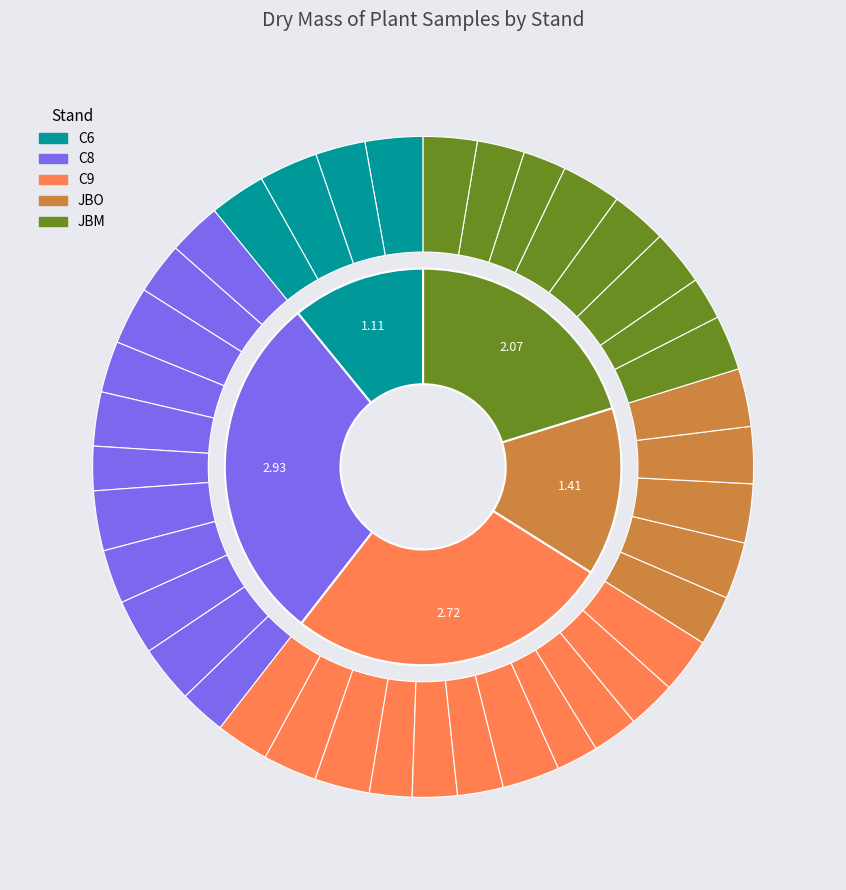

Count the number of slices in the pie.

39